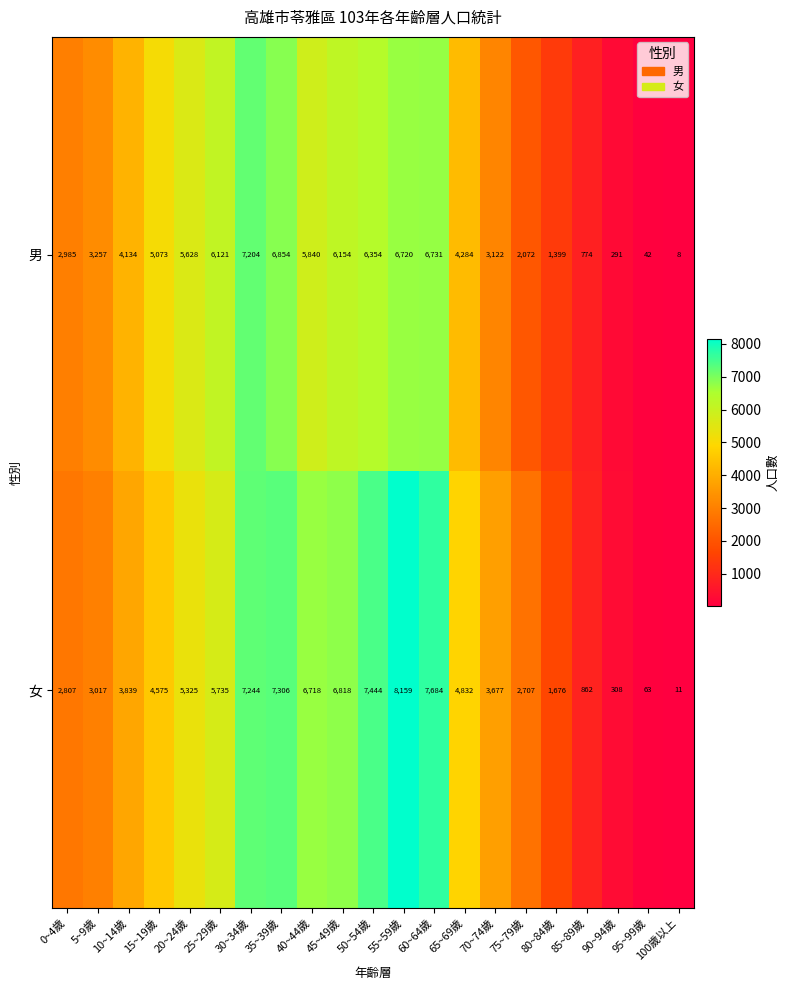

What is the approximate value of 女 at 60~64歲, to the nearest 10?

7680